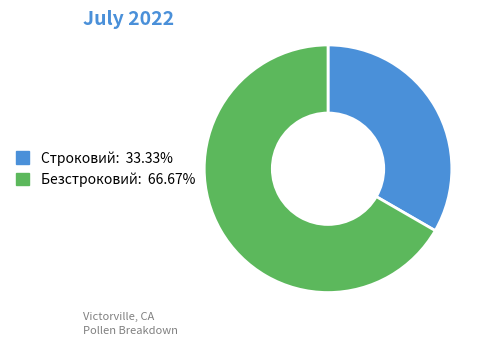

Rank the categories by value from highest to lowest.

Безстроковий, Строковий